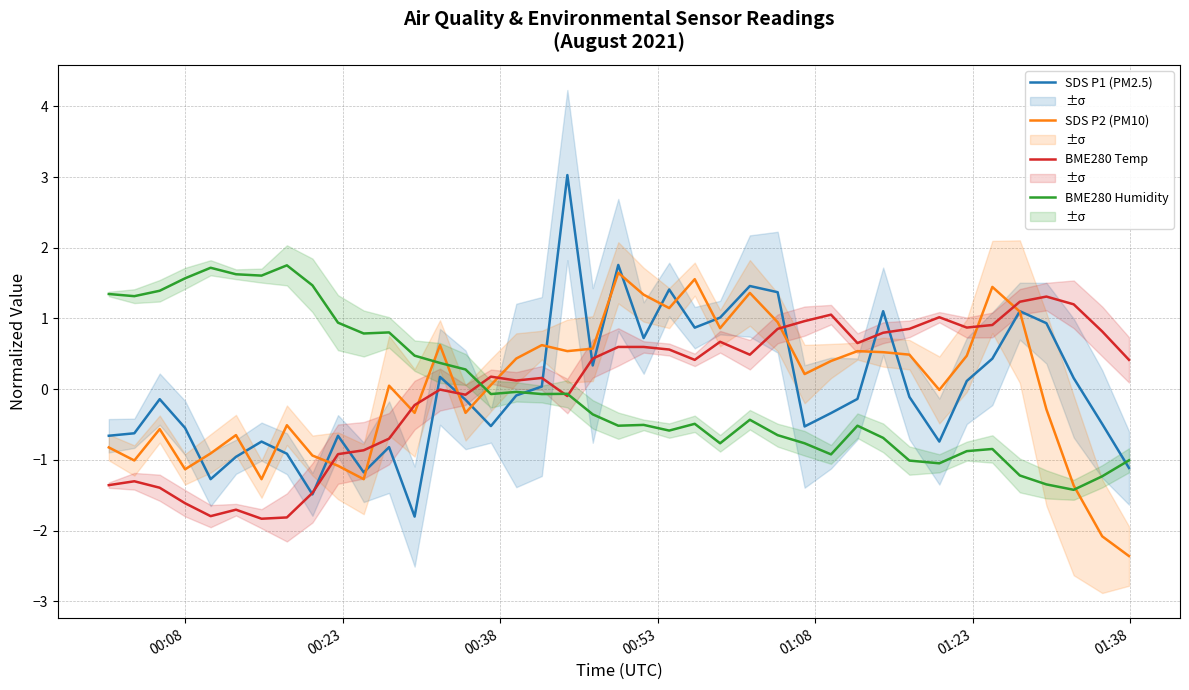

True or false: BME280 Temp has a value of 1.3 at 31.

False